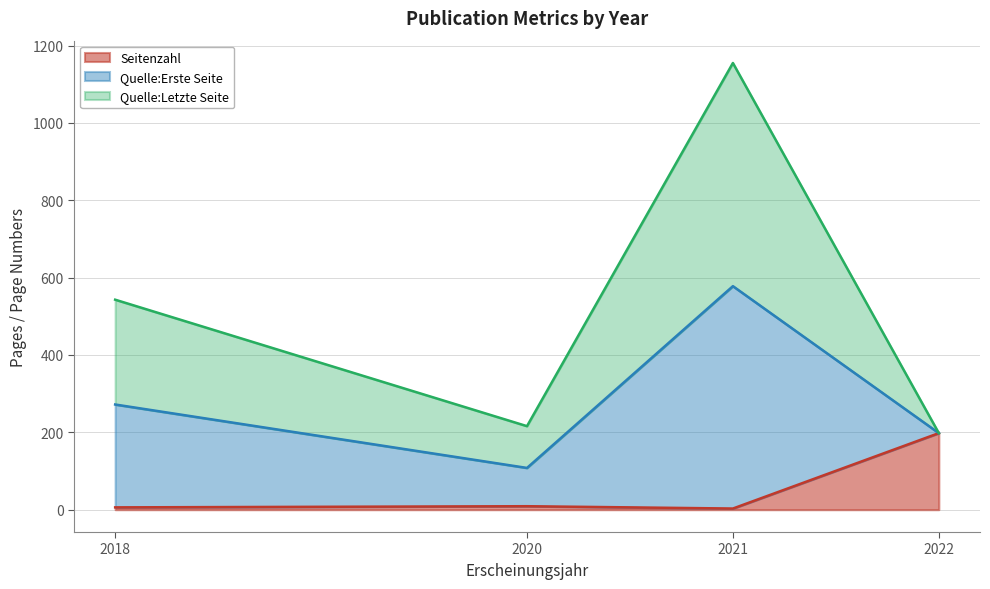

What is the highest value of the Seitenzahl series?

198